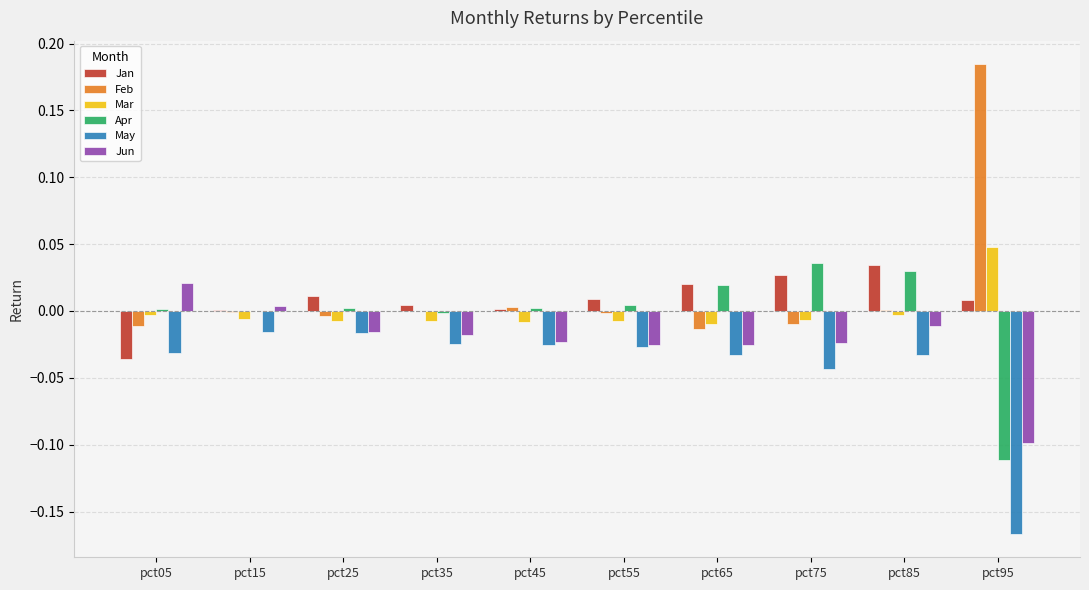

What are all the series names shown in the legend?

Jan, Feb, Mar, Apr, May, Jun